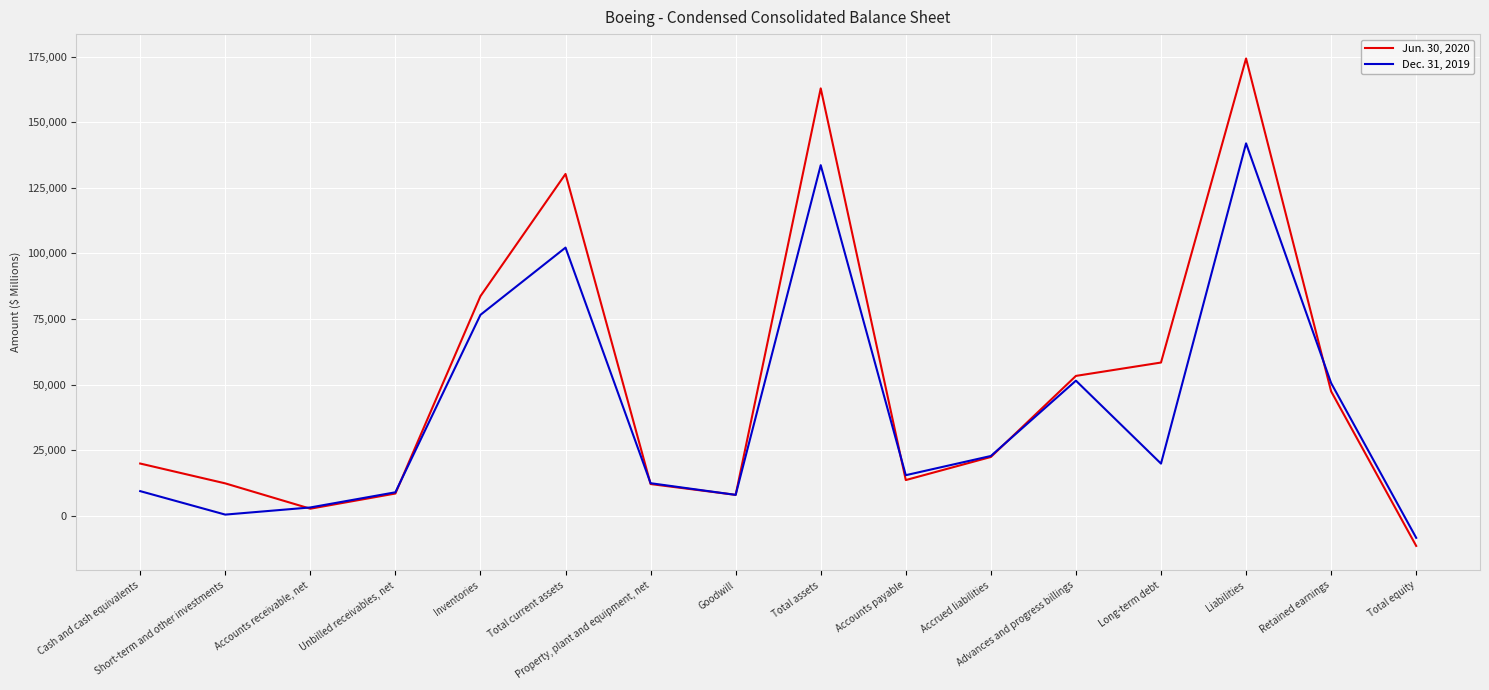

Which label corresponds to the largest value in the chart?

Liabilities